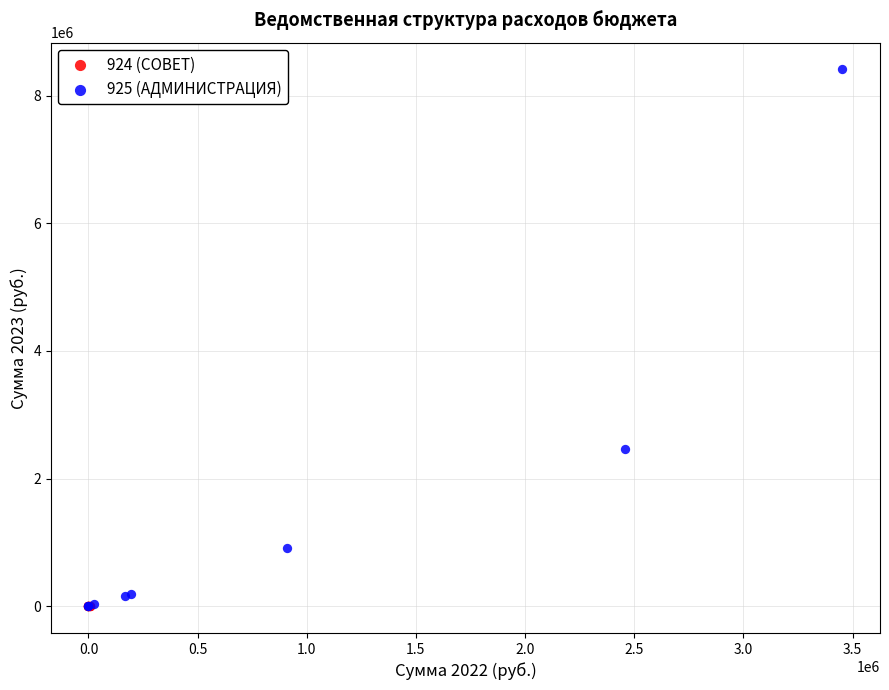

Which series reaches the maximum Y coordinate?

925 (АДМИНИСТРАЦИЯ)